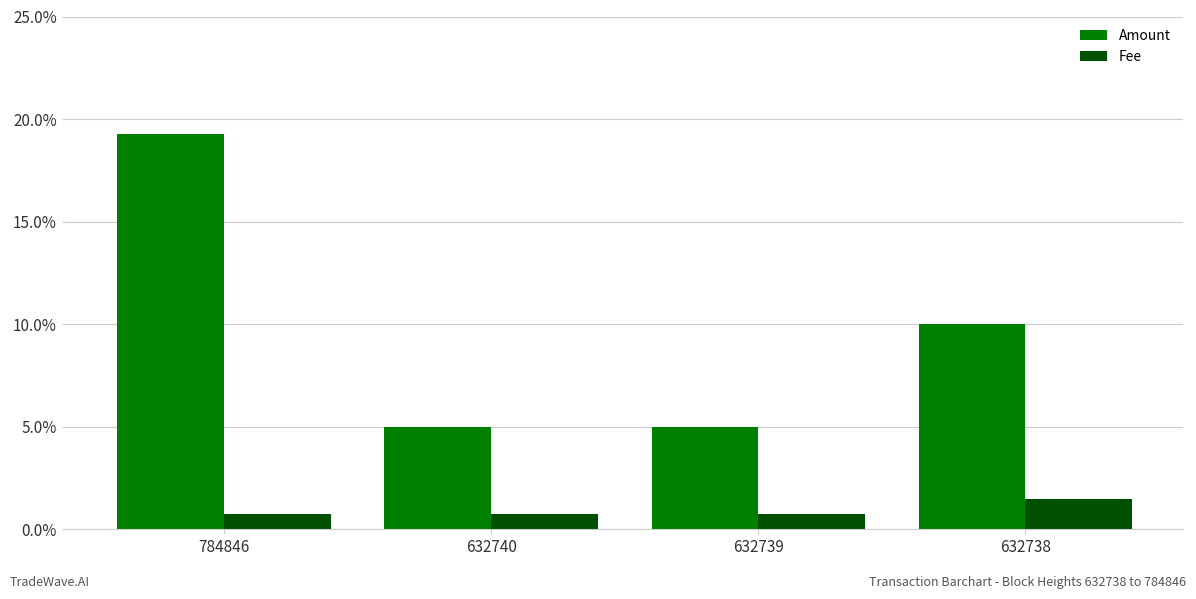

The Fee series shows 0.0 at 632738. True or false?

False